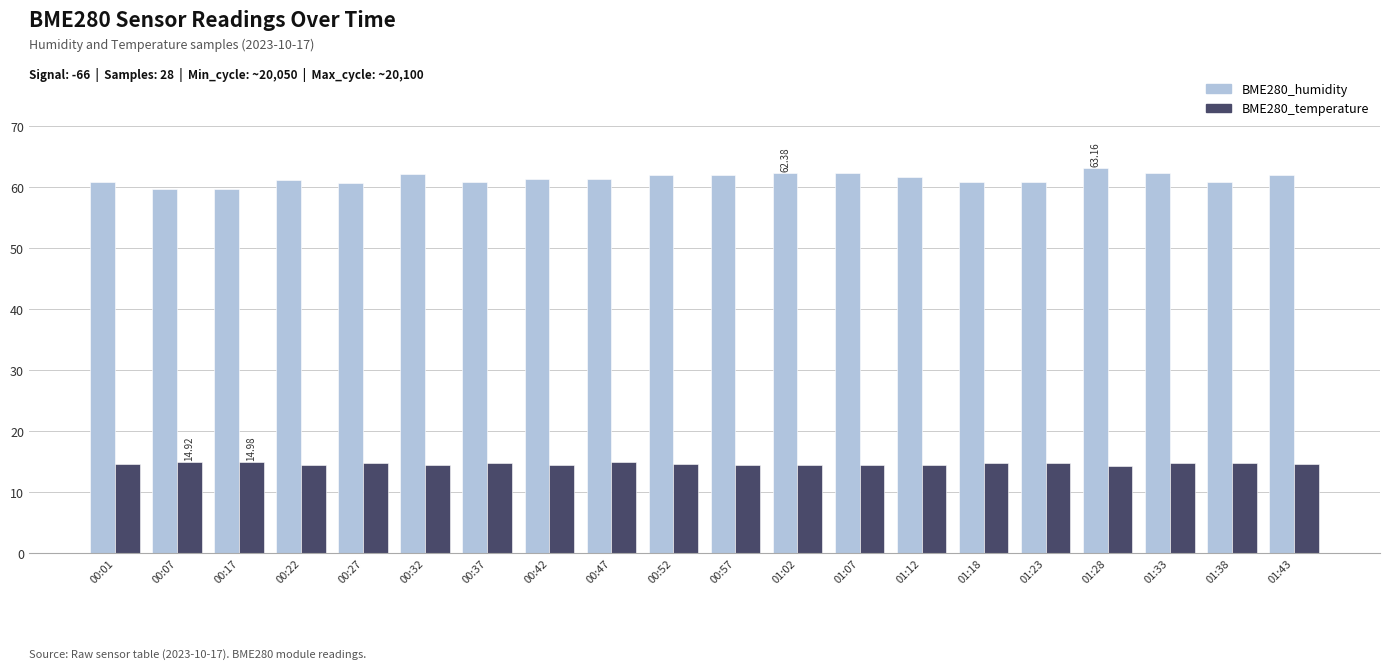

What are all the series names shown in the legend?

BME280_humidity, BME280_temperature